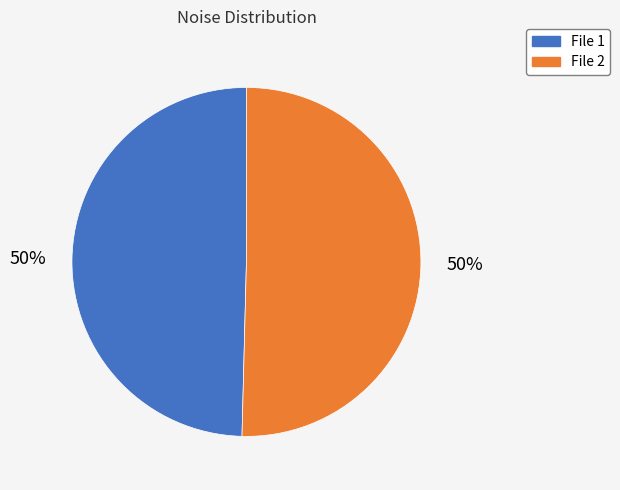

To the nearest percent, what is the average slice percentage?

50%